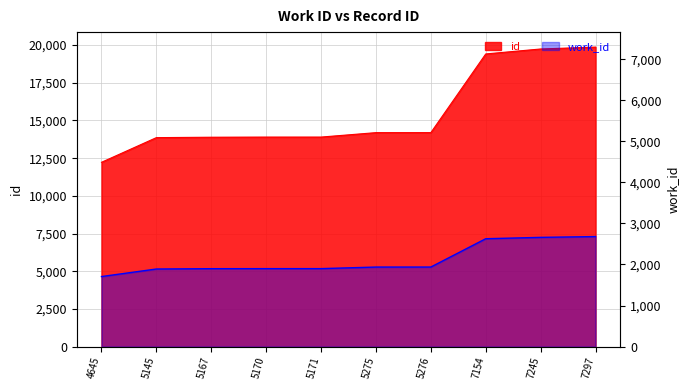

Between 5167 and 7297, which is larger?

7297